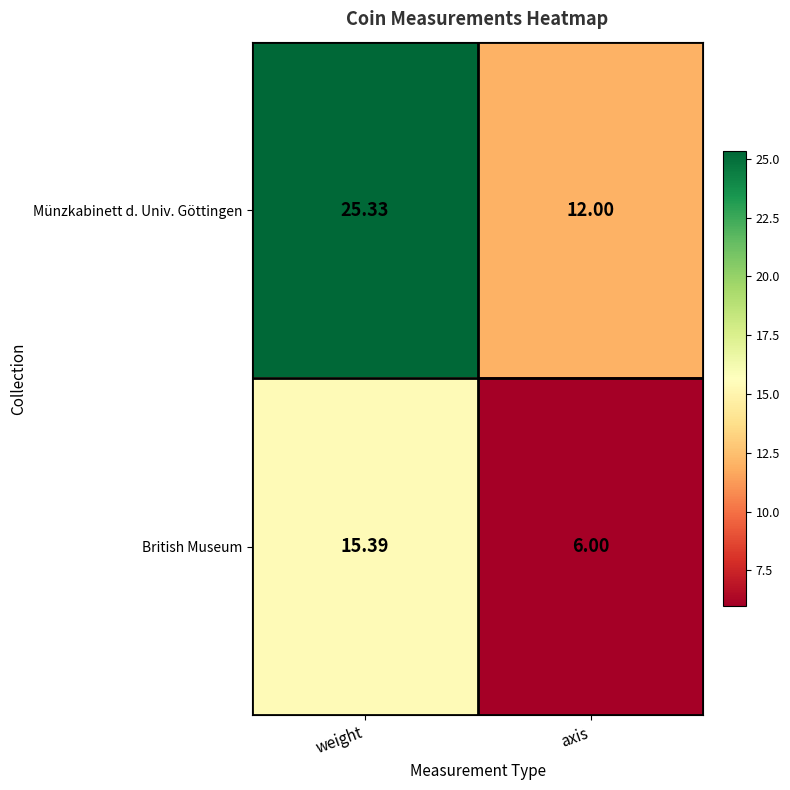

Which category has the highest value in the Münzkabinett d. Univ. Göttingen series?

weight